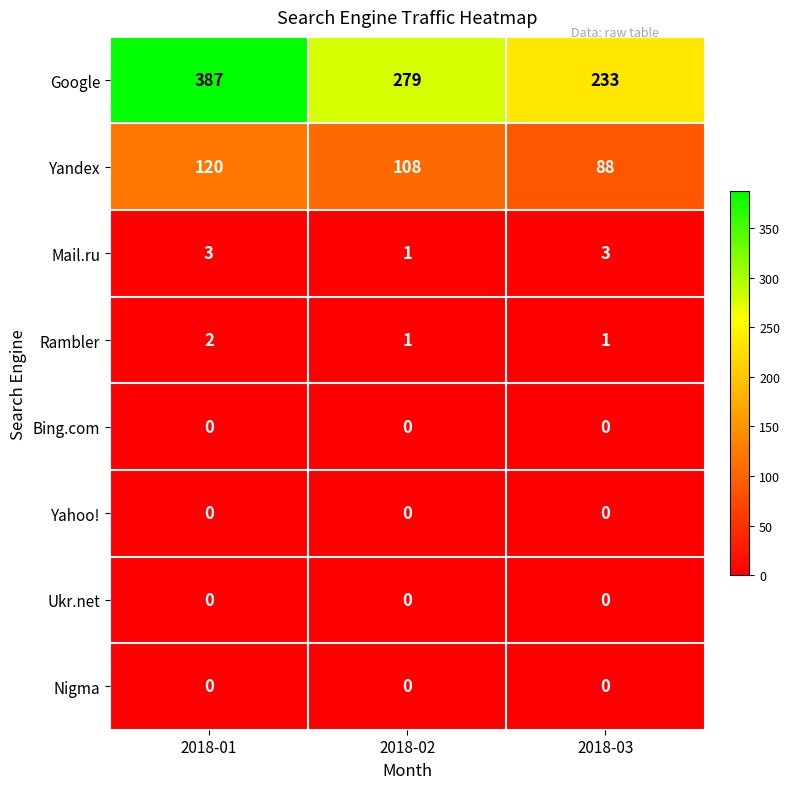

At which category is the sum across all series the highest?

2018-01